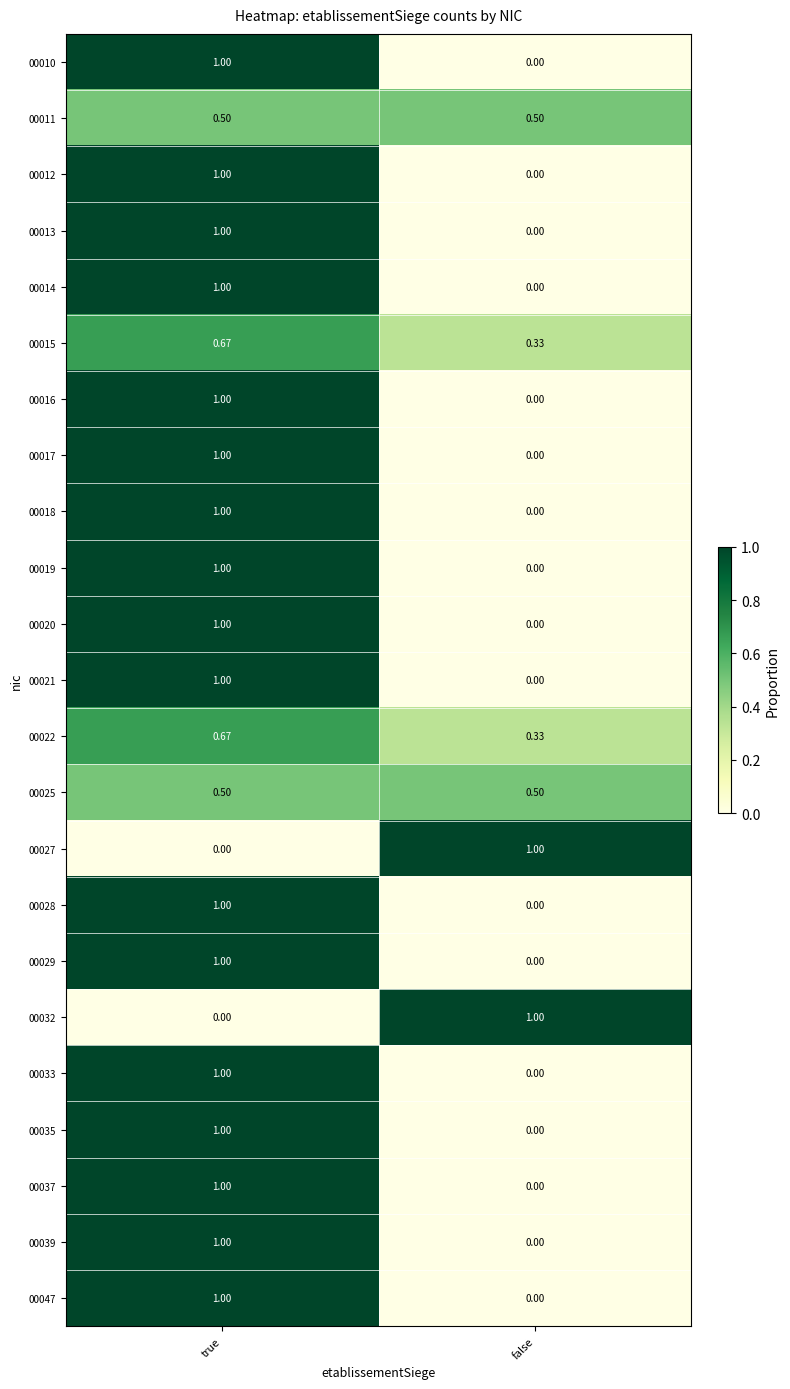

How many categories are shown in the chart?

2